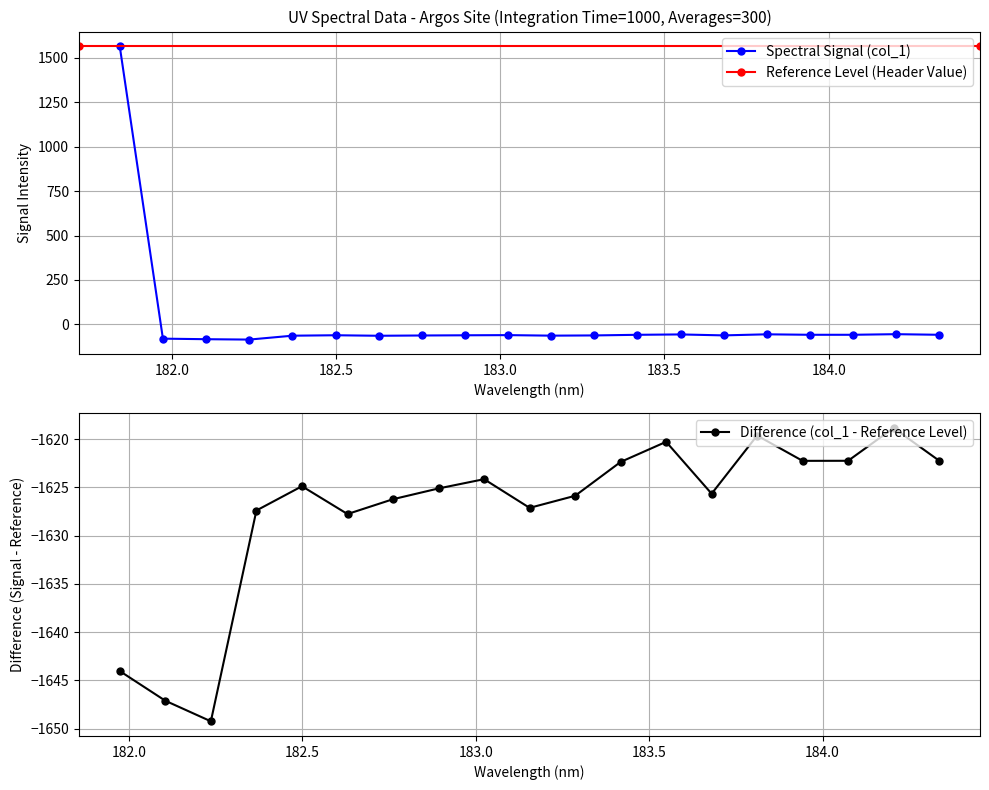

True or false: the data has more than 1 interior local peaks.

True